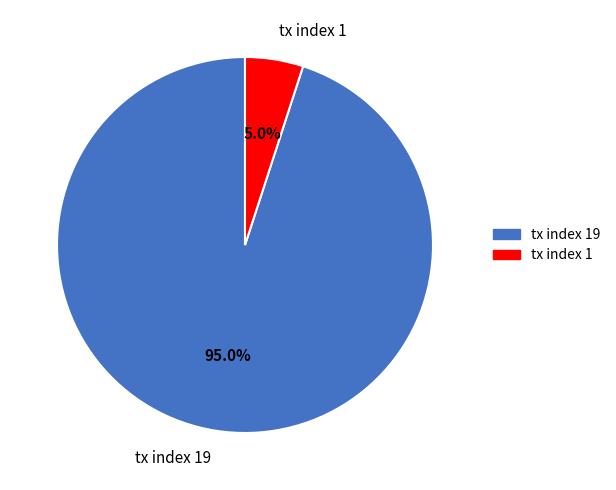

Is it true that tx index 19 is 95% of the pie?

True